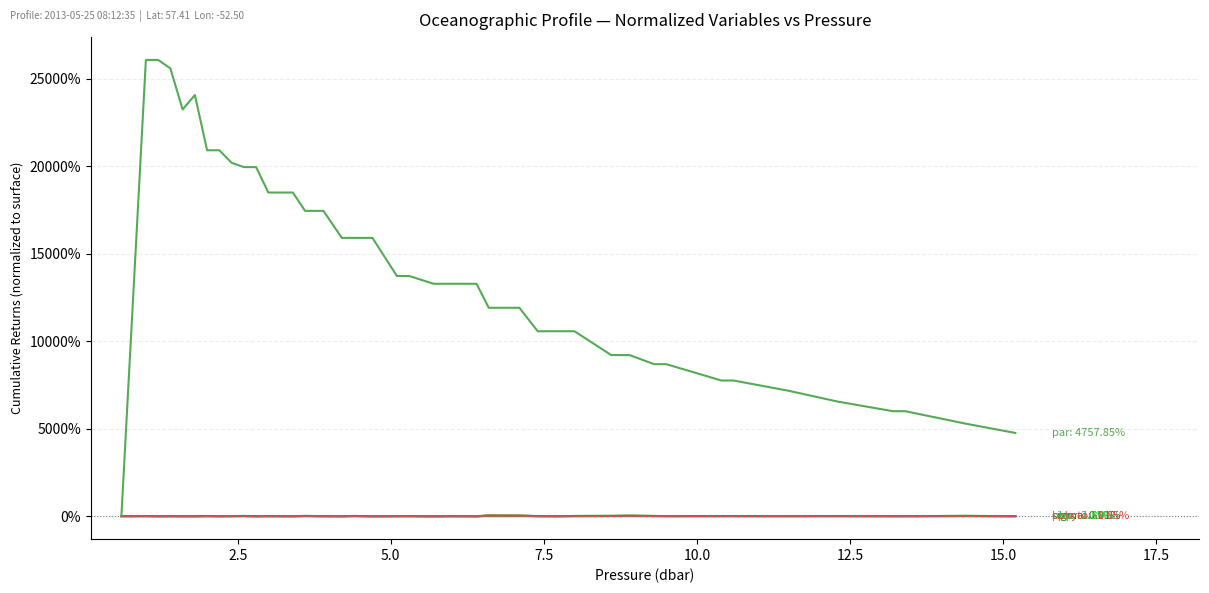

Does the chart display data point markers on the line(s)?

No